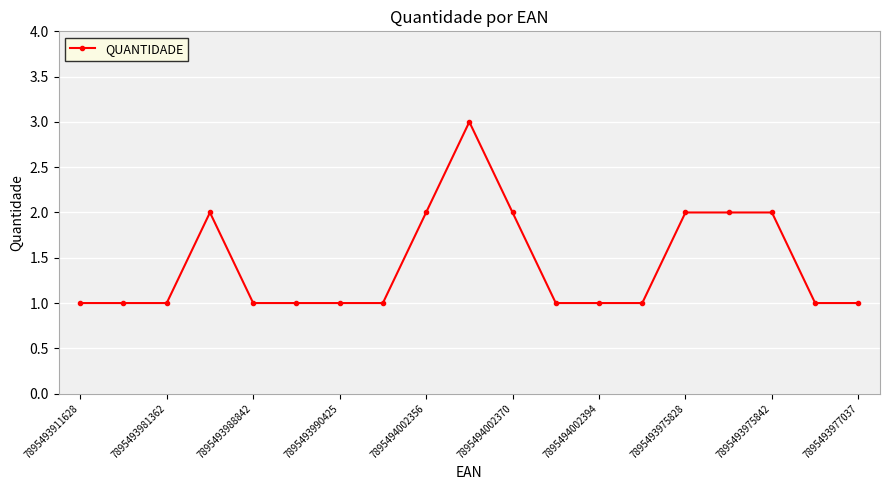

Reading left to right, transcribe all the data shown in this chart.

1	1	1	2	1	1	1	1	2	3	2	1	1	1	2	2	2	1	1